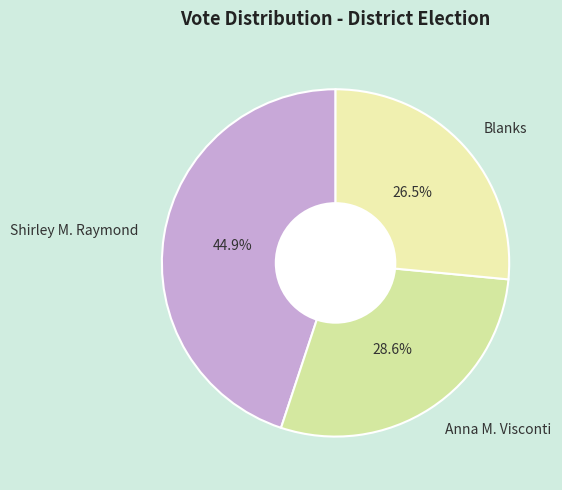

Combined, do Blanks and Anna M. Visconti account for over 50%?

Yes